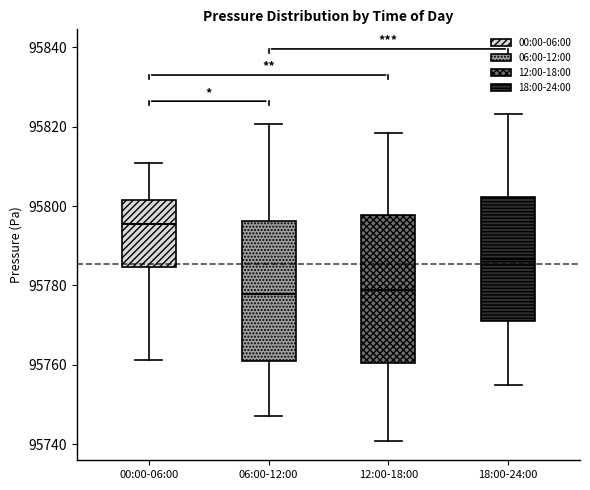

Where is the lower edge of the box for 06:00-12:00 on the y-axis? The values are not printed on the chart, so give them approximately, as read against the axis.

95760